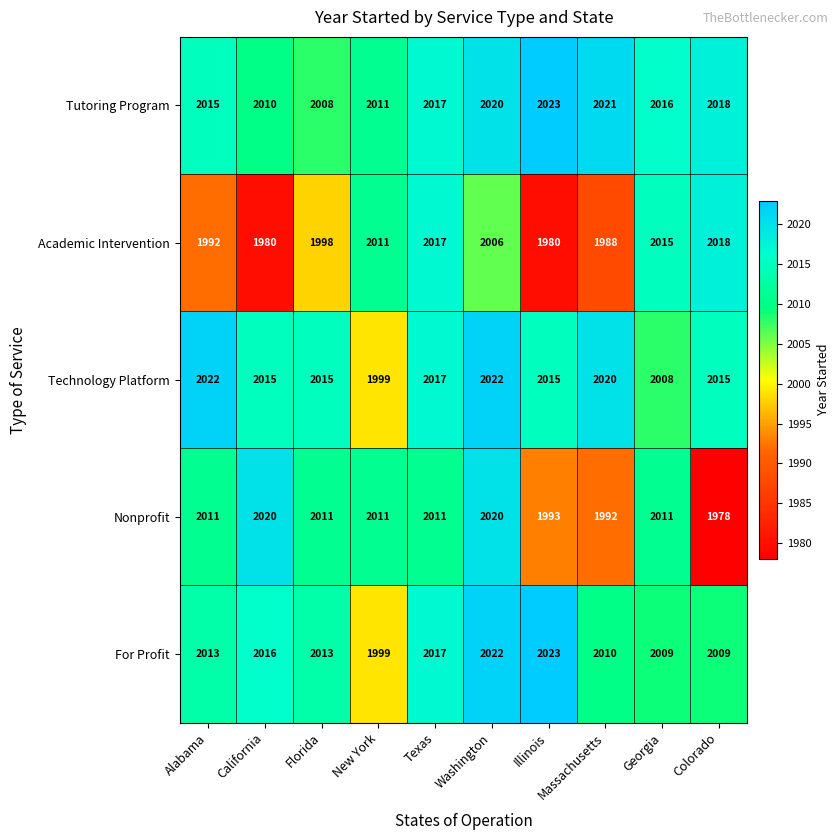

At how many categories does at least one series exceed 1993?

10